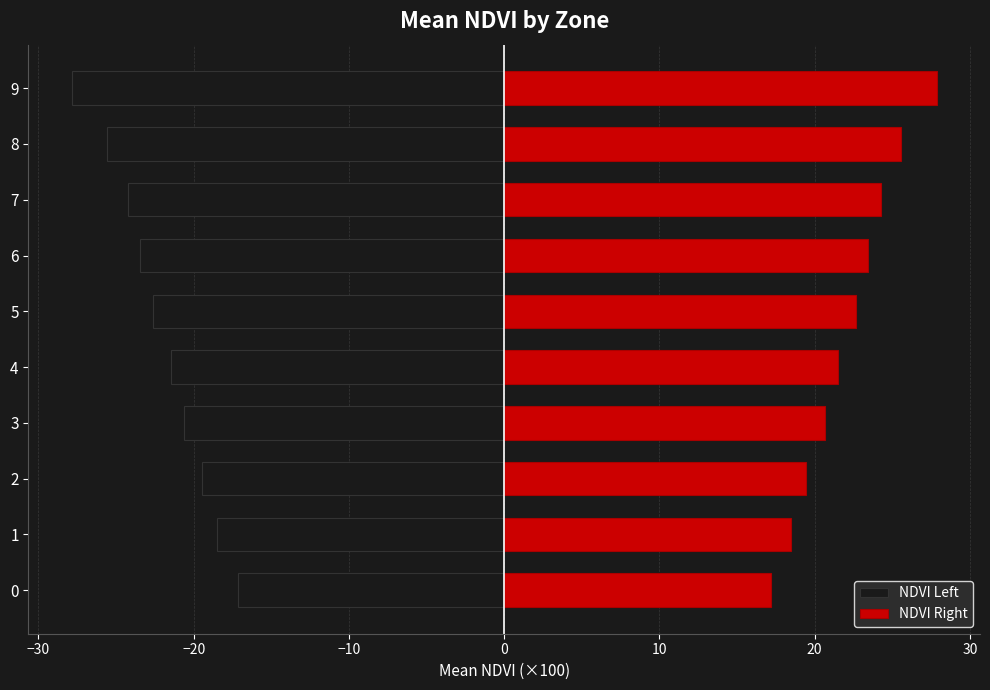

List the series in order of their peak value, lowest first.

NDVI Left, NDVI Right